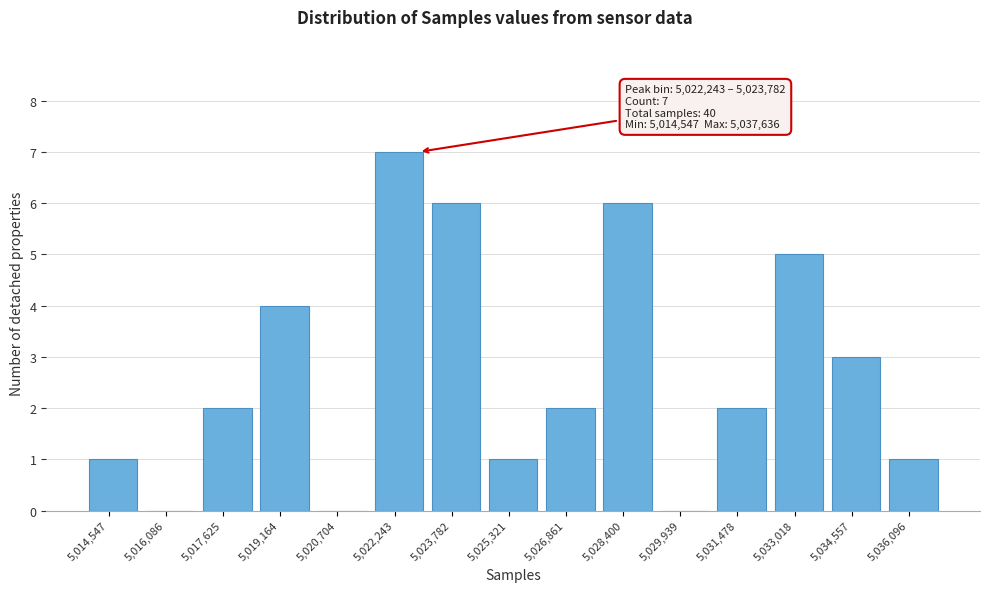

Reading right to left, extract all data points from this chart.

5,036,096=1	5,034,557=3	5,033,018=5	5,031,478=2	5,029,939=0	5,028,400=6	5,026,861=2	5,025,321=1	5,023,782=6	5,022,243=7	5,020,704=0	5,019,164=4	5,017,625=2	5,016,086=0	5,014,547=1